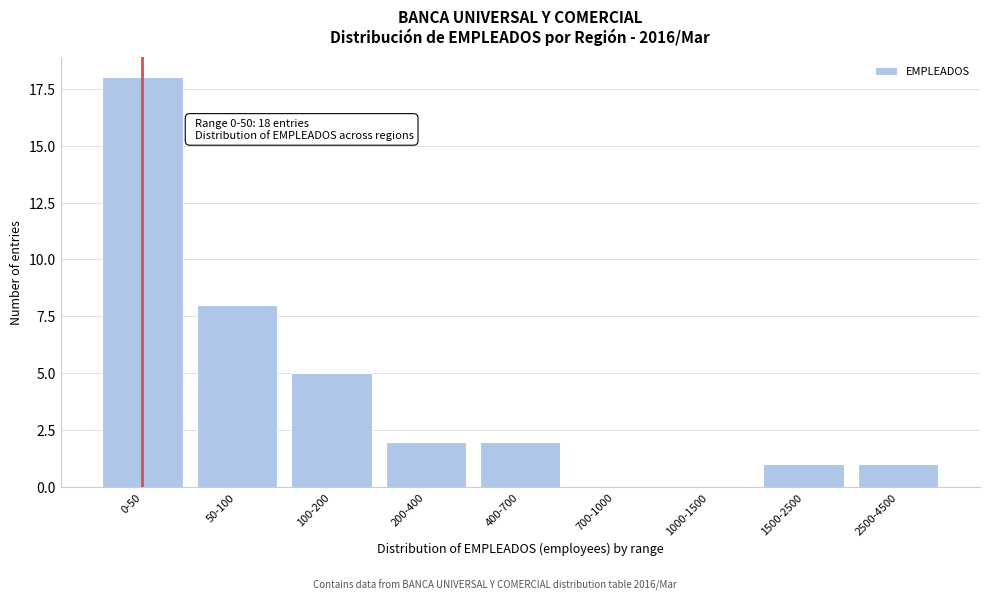

Reading right to left, extract all data points from this chart.

2500-4500=1	1500-2500=1	1000-1500=0	700-1000=0	400-700=2	200-400=2	100-200=5	50-100=8	0-50=18